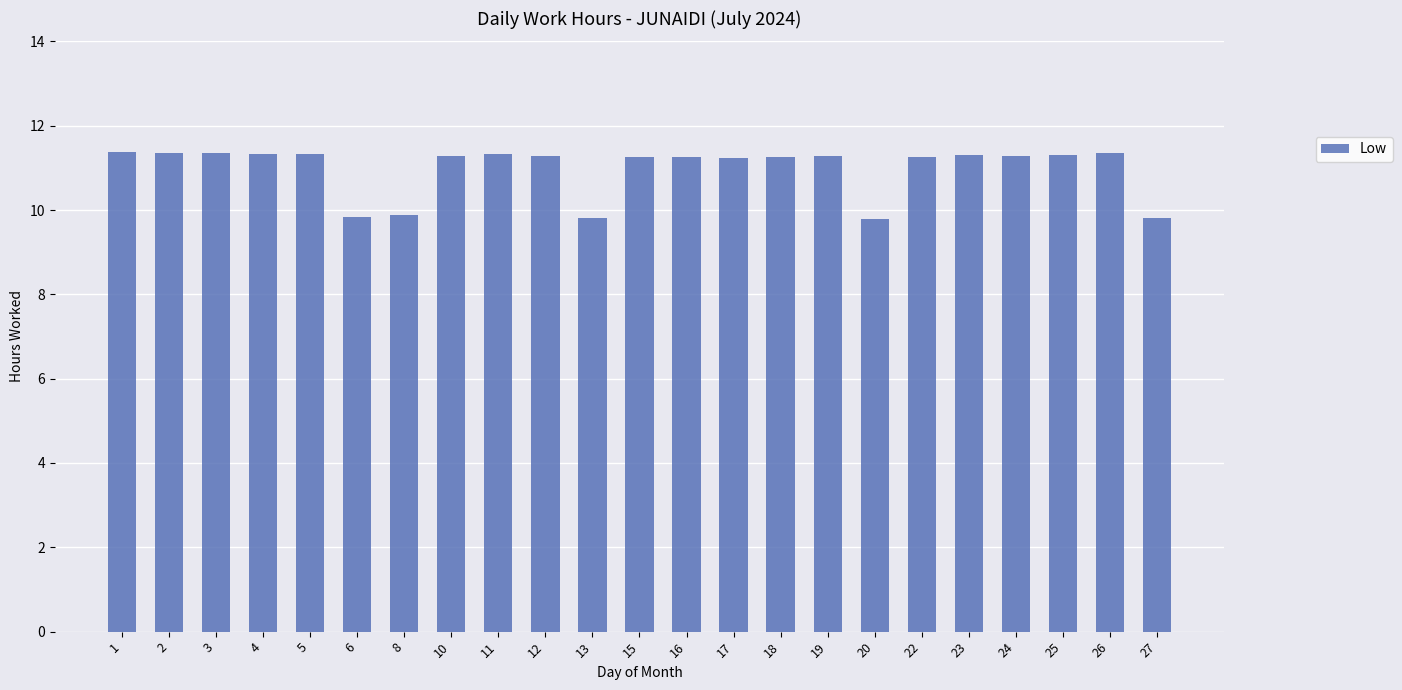

How many data points are less than 11?

5